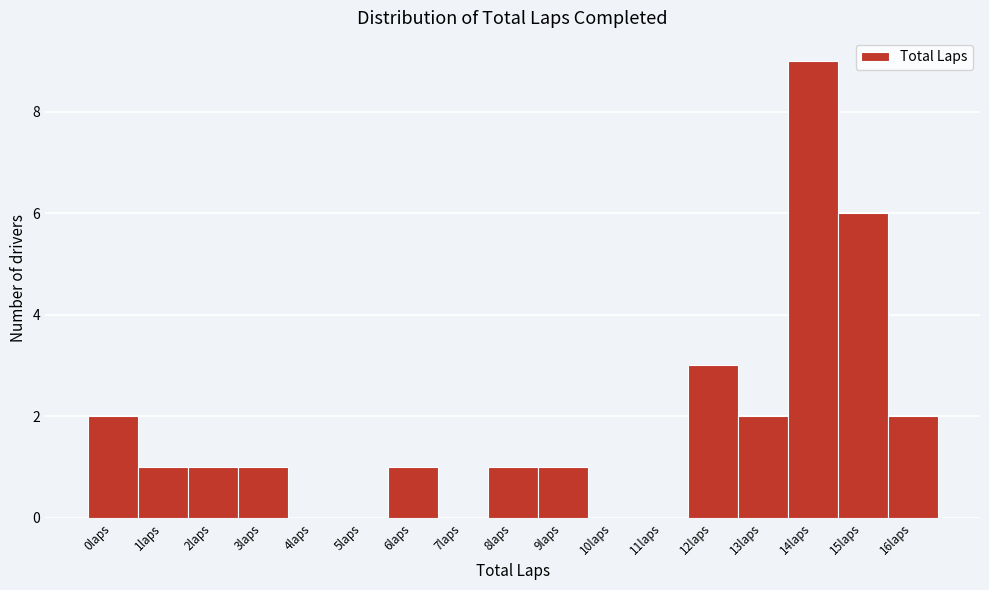

Over which range of the x-axis is the bar tallest?

13.5 to 14.5